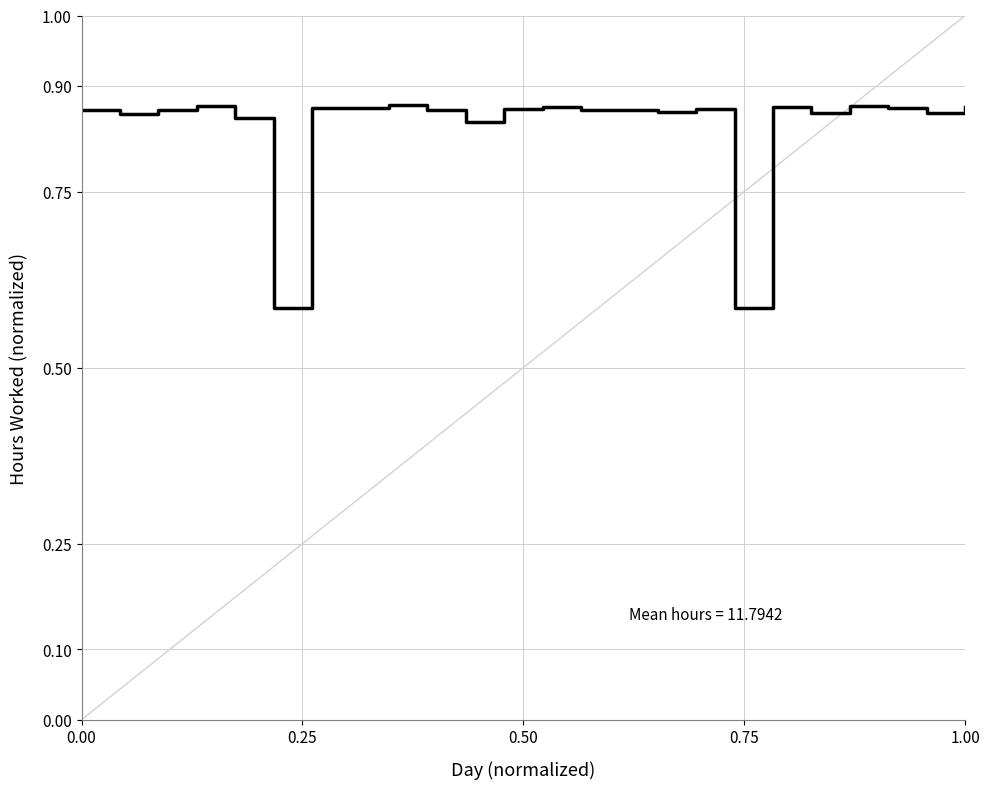

What is the value of the 6th point from the left?

0.6